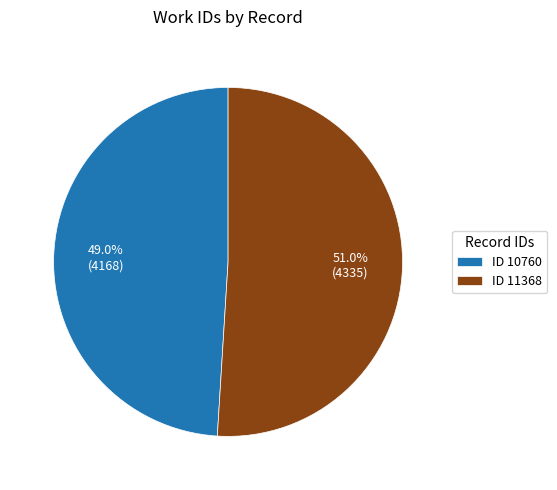

Does any single category account for the majority?

Yes